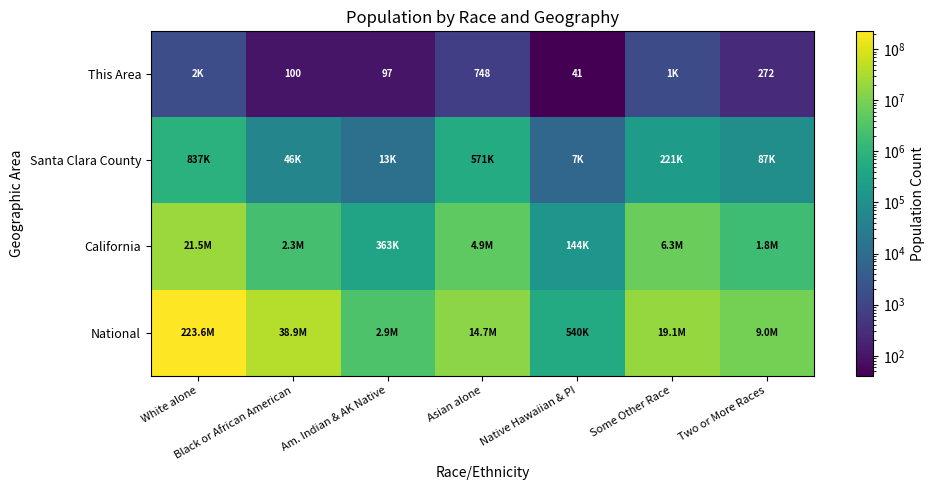

At how many categories does at least one series exceed 180315789?

1